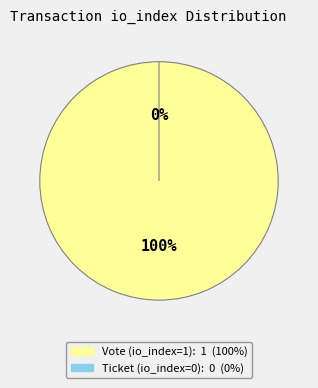

Rank the categories by value from highest to lowest.

Vote (io_index=1), Ticket (io_index=0)